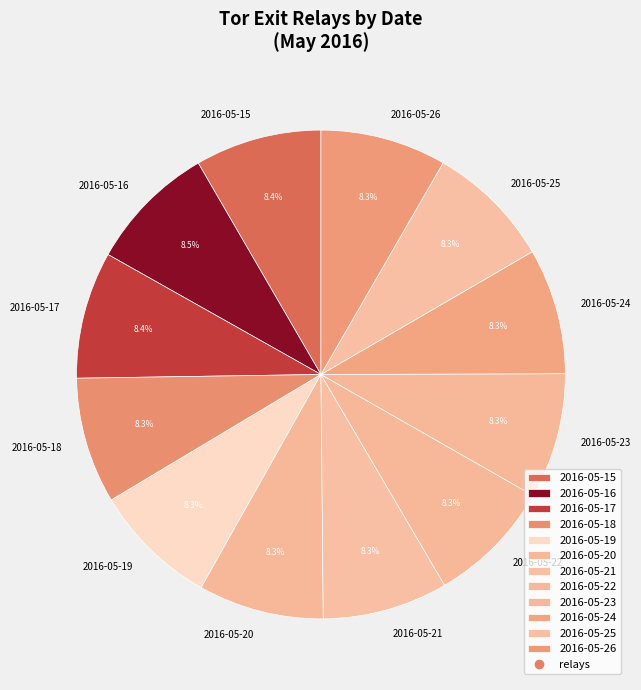

What percentage is the 2016-05-23 slice, to the nearest percent?

8%